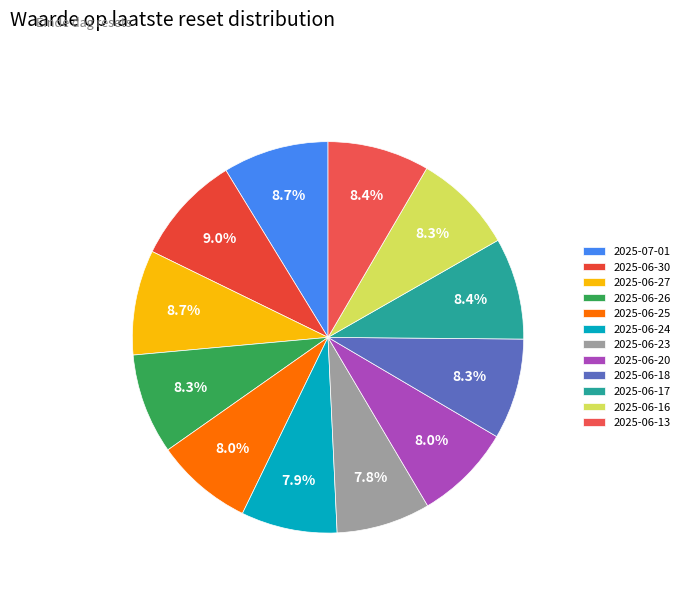

What is the ratio of the value at 2025-06-30 to the value at 2025-06-25?

1.1